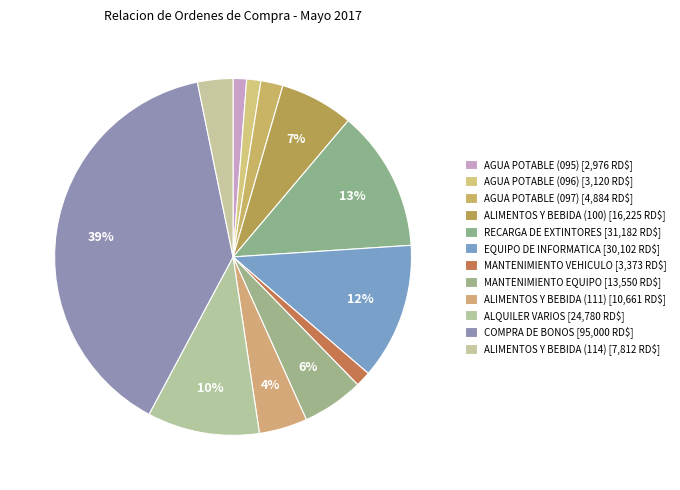

Rank the categories by value from highest to lowest.

COMPRA DE BONOS, RECARGA DE EXTINTORES, EQUIPO DE INFORMATICA, ALQUILER VARIOS, ALIMENTOS Y BEBIDA (100), MANTENIMIENTO EQUIPO, ALIMENTOS Y BEBIDA (111), ALIMENTOS Y BEBIDA (114), AGUA POTABLE (097), MANTENIMIENTO VEHICULO, AGUA POTABLE (096), AGUA POTABLE (095)